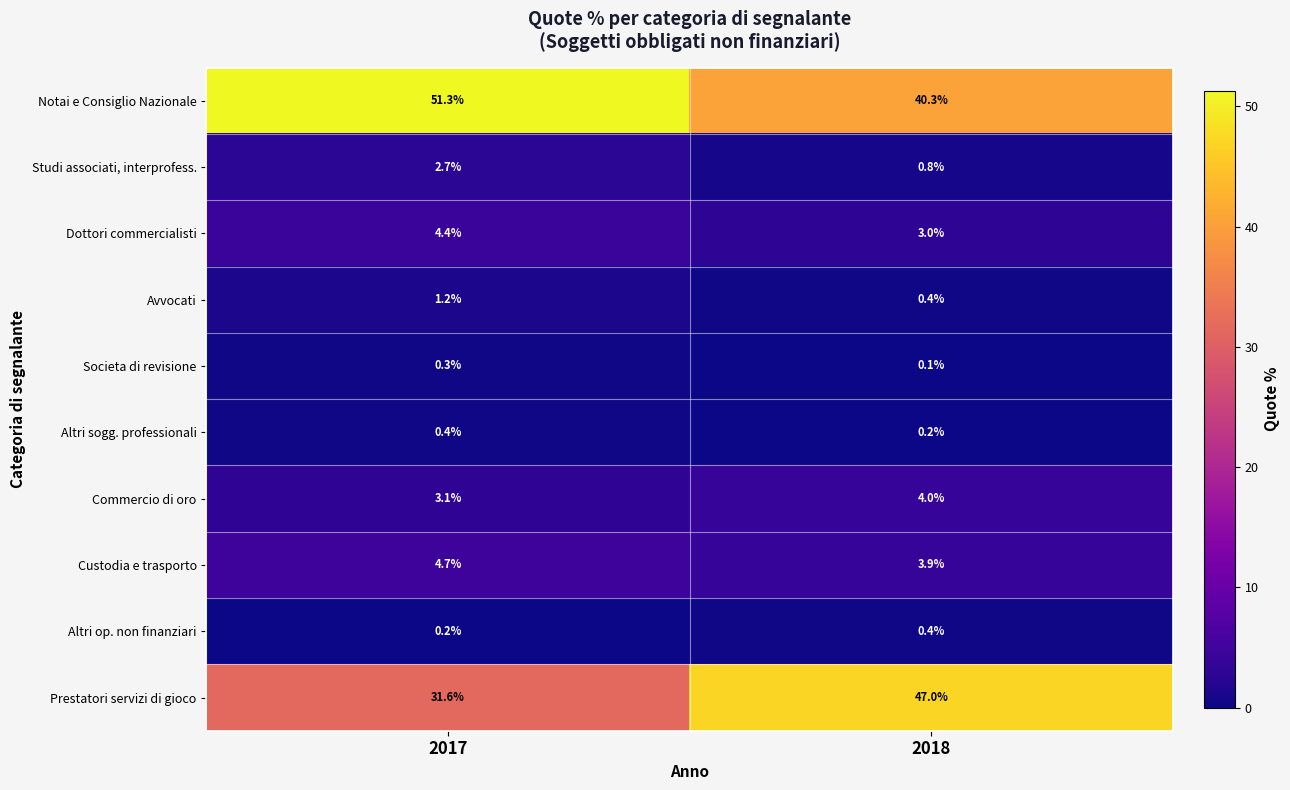

Which series has the largest total across all categories?

Notai e Consiglio Nazionale